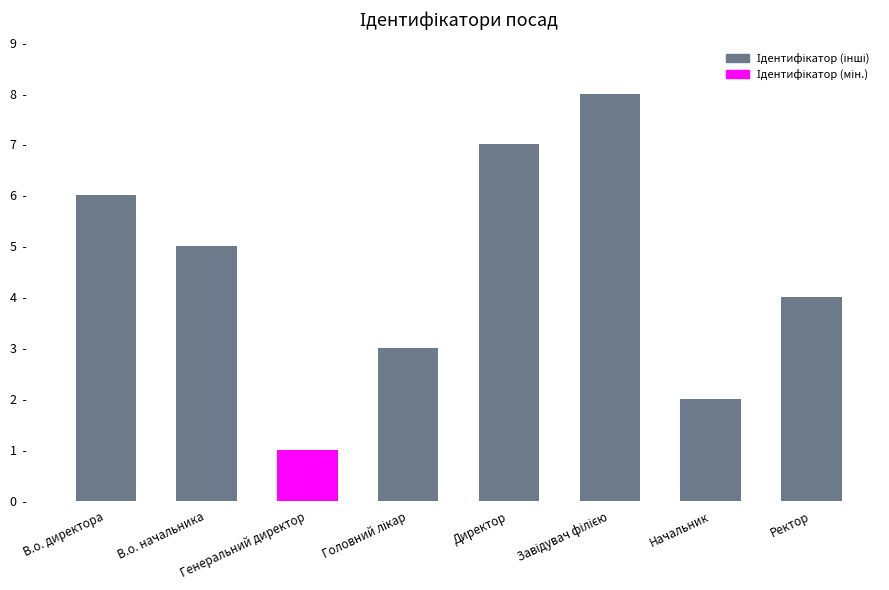

What is the value of the 6th bar from the left?

8